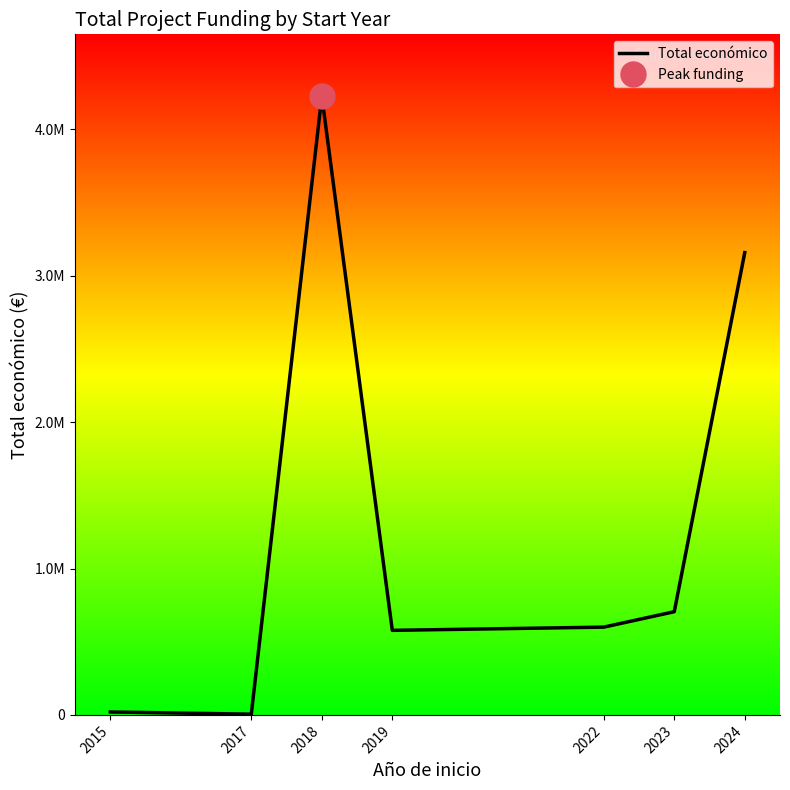

Does the chart display data point markers on the line(s)?

No